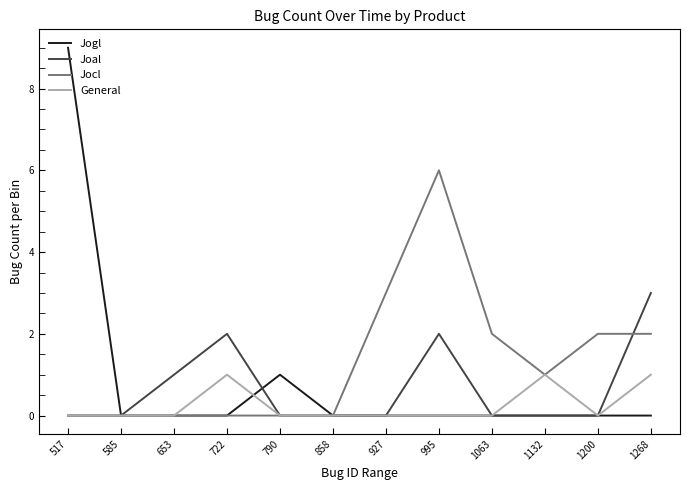

At which label does Jocl first exceed 1?

927